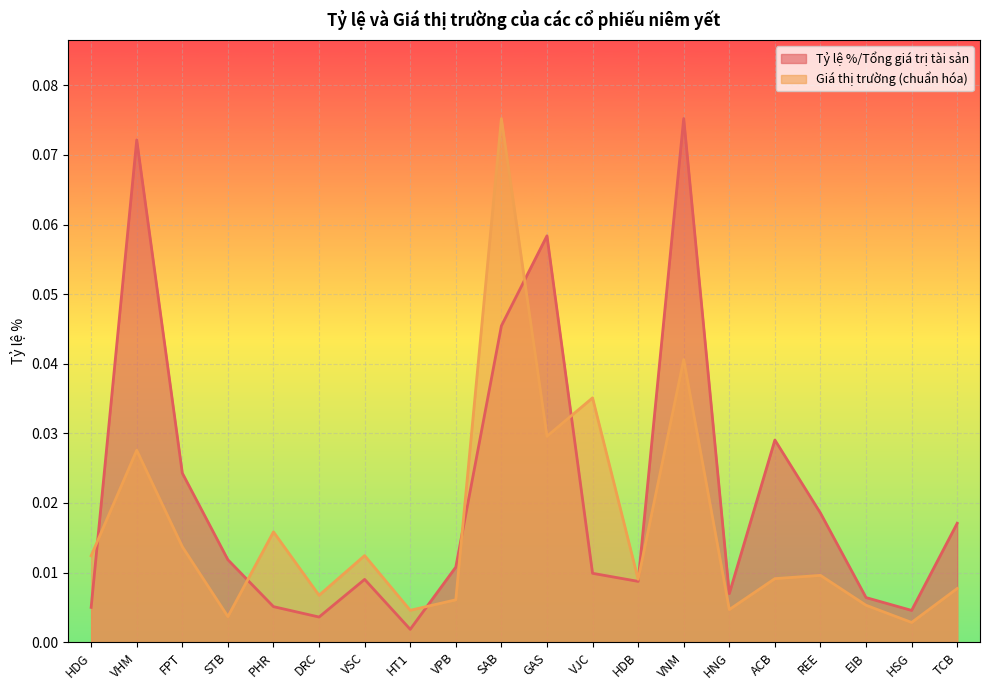

The Giá thị trường (nghìn) series shows 0.0 at PHR. True or false?

False